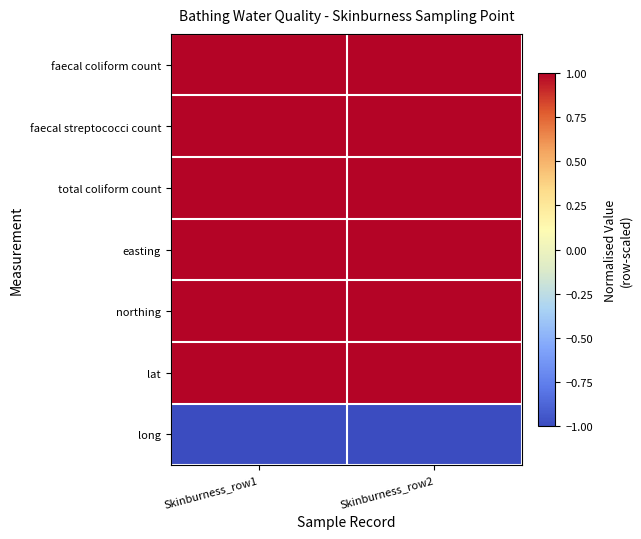

How many distinct data groups are displayed?

7